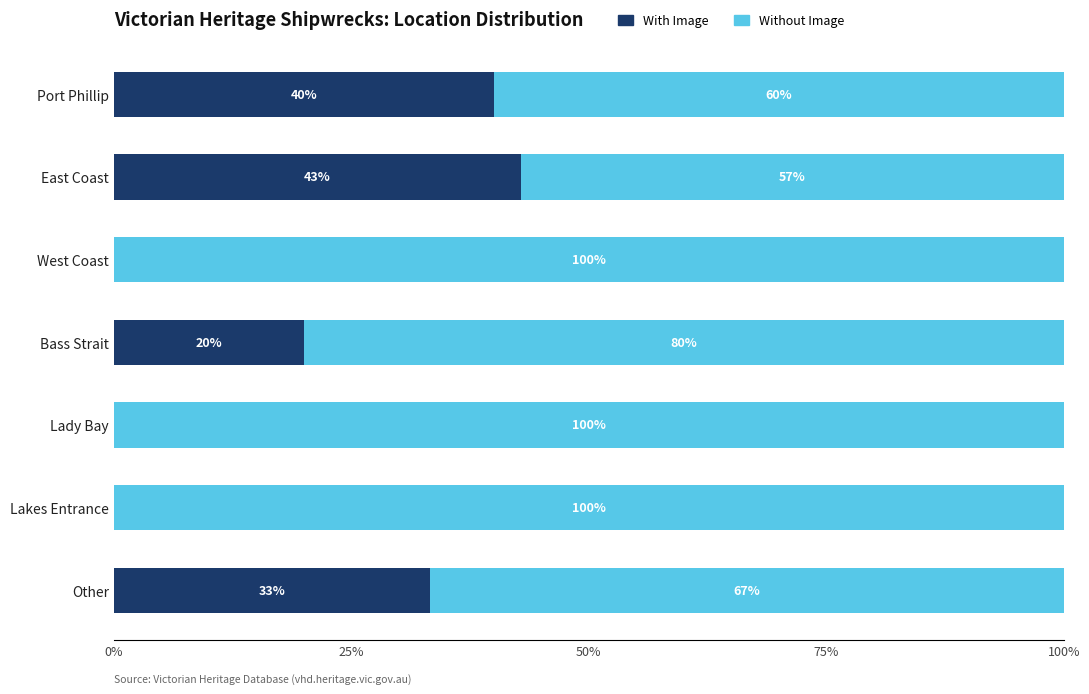

Is it true that With Image equals 44.1 at Other?

False